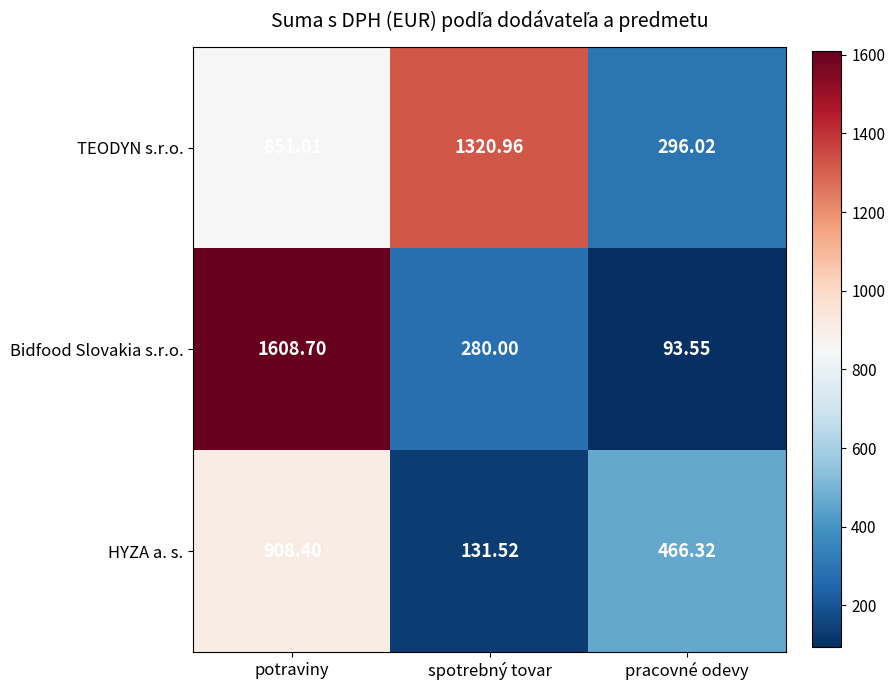

At which label does TEODYN s.r.o. first exceed 851?

potraviny